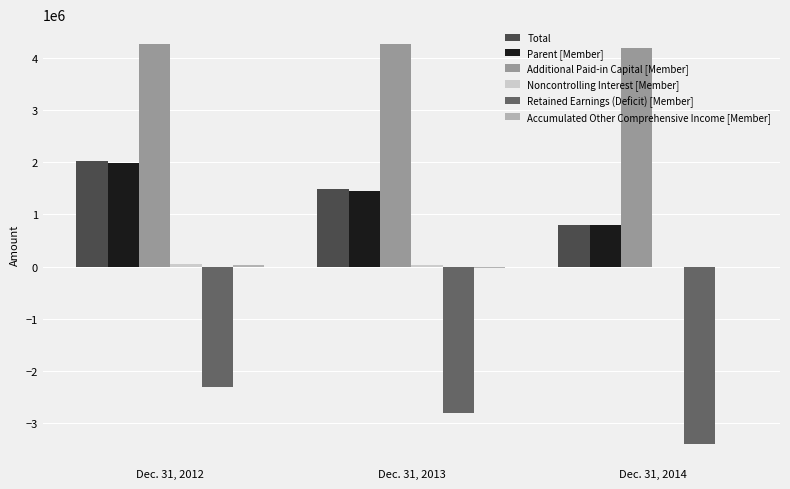

How many distinct data groups are displayed?

6